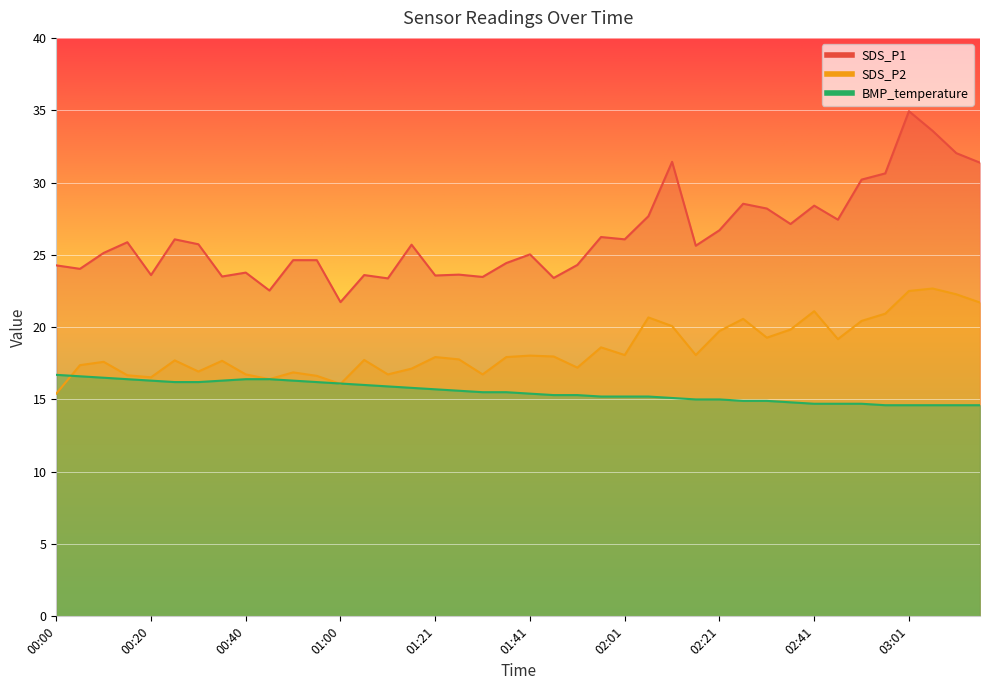

What position from the right is 01:31?

22